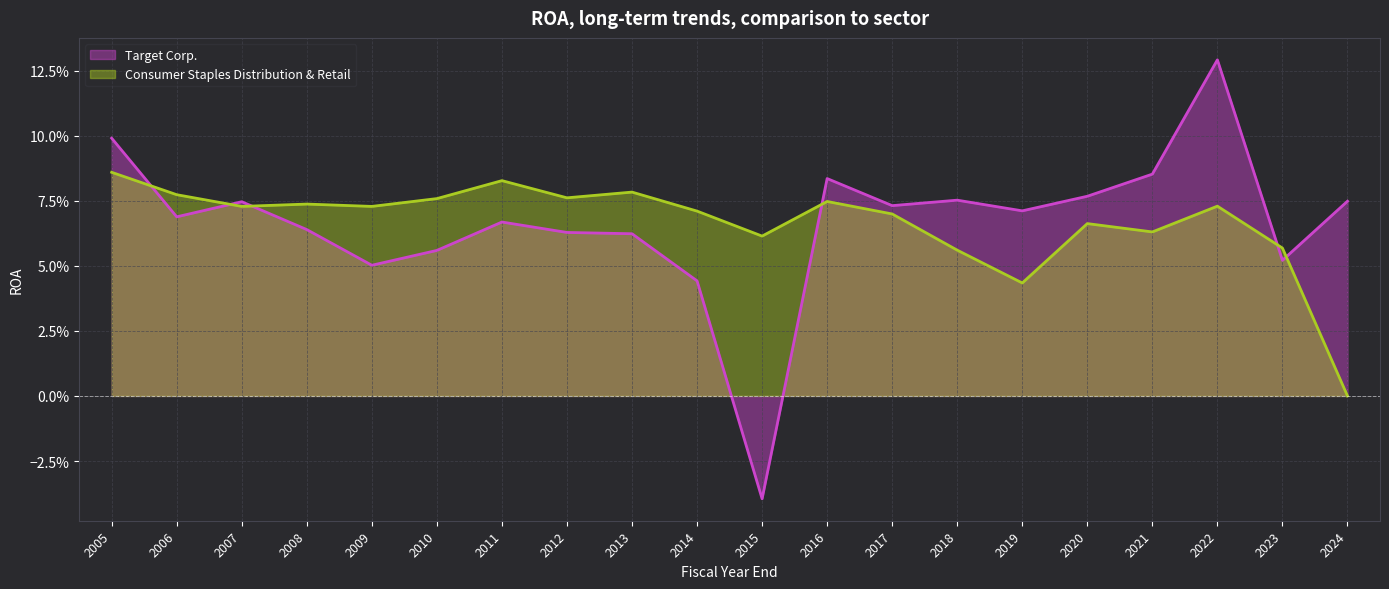

True or false: Consumer Staples Distribution & Retail and Target Corp. cross at least once.

True